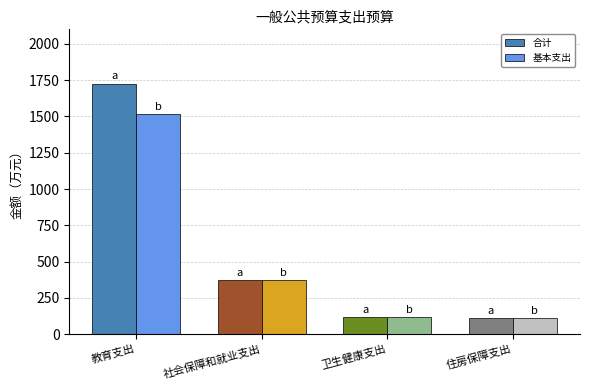

At which category is the sum across all series the highest?

教育支出